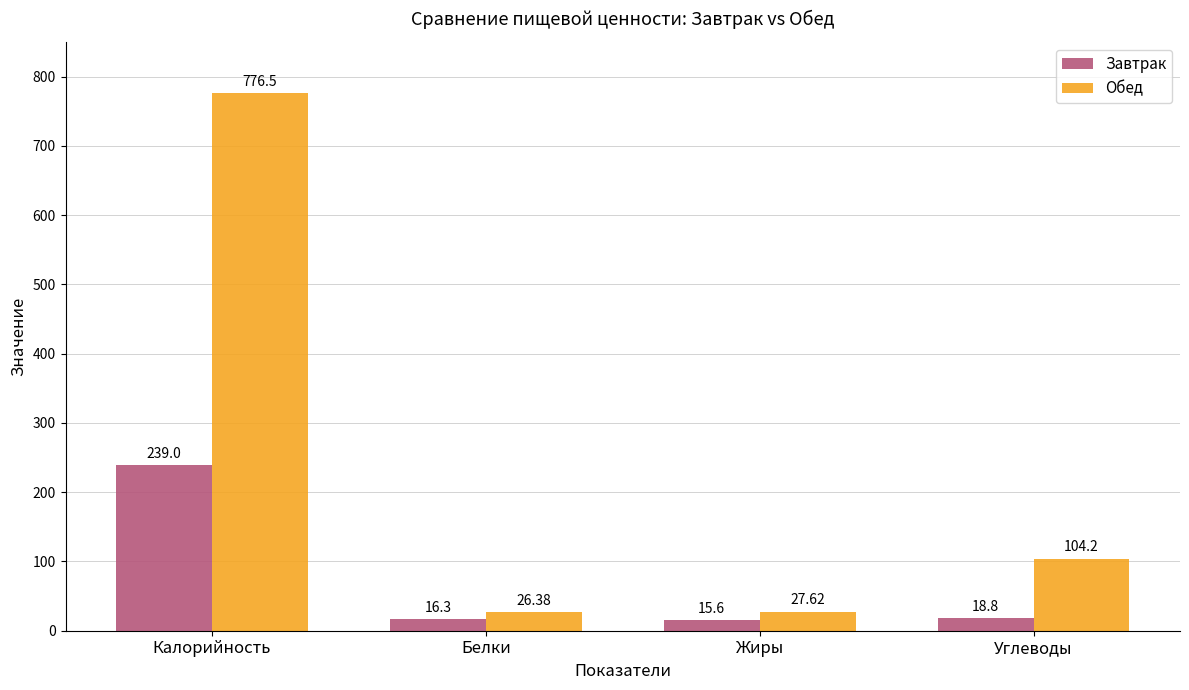

Which series has the largest range (max minus min)?

Обед